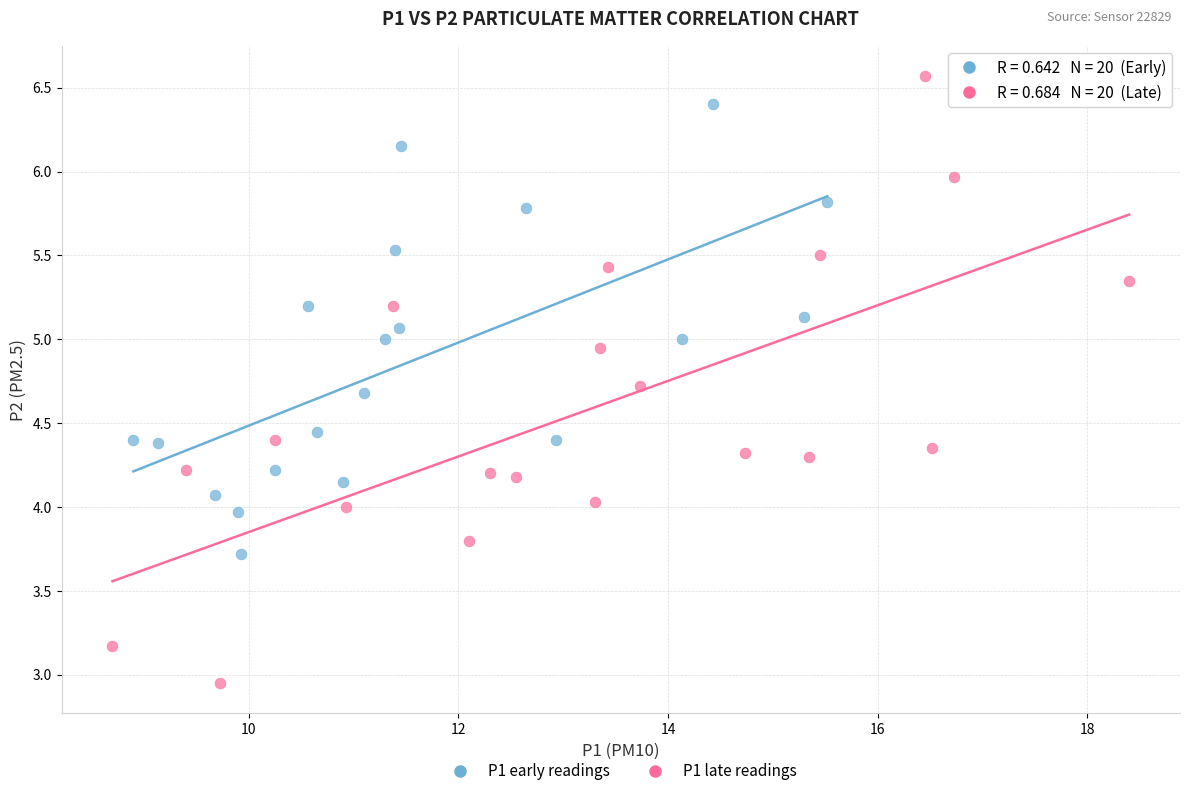

Which series reaches the maximum Y coordinate?

P1 late readings